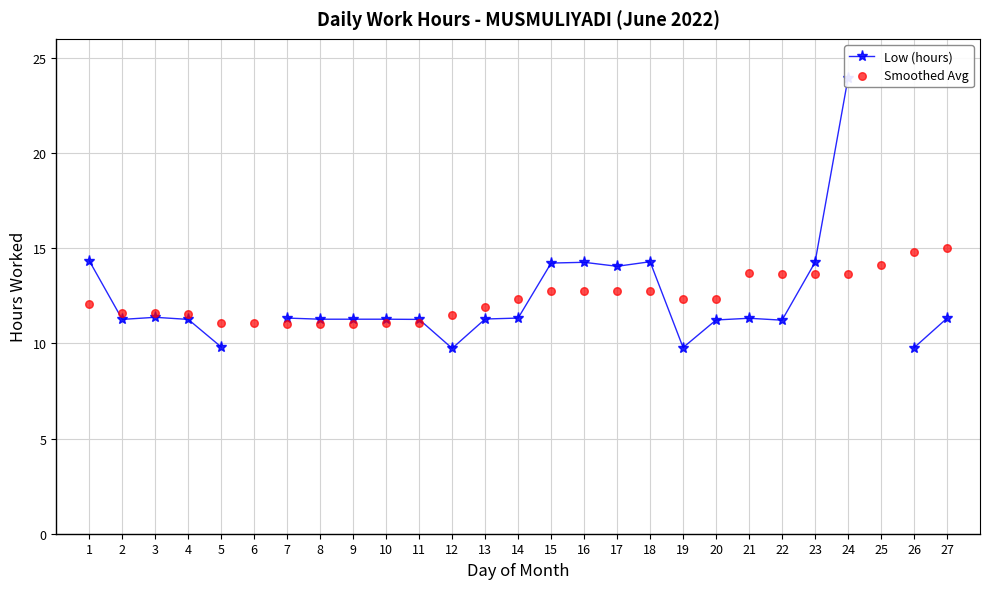

What are all the series names shown in the legend?

Low (hours), Smoothed Avg